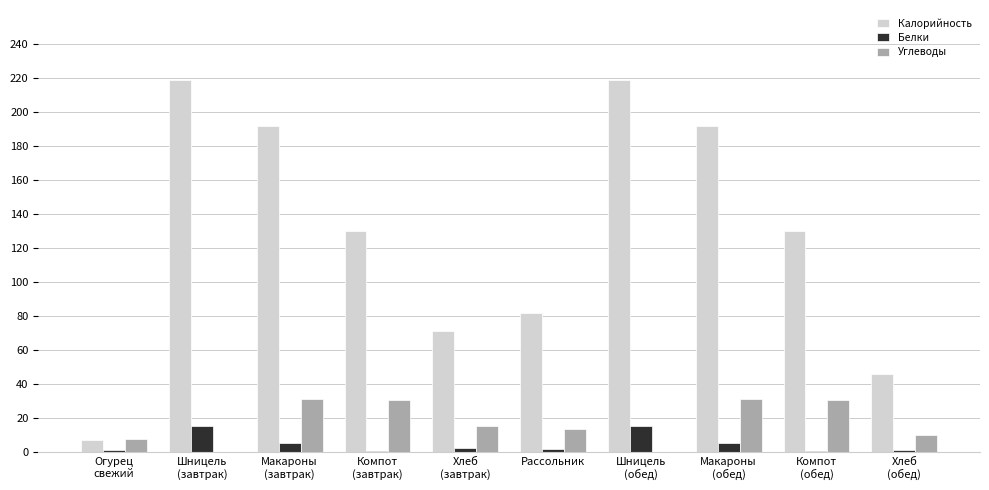

Which series has the largest total across all categories?

Калорийность